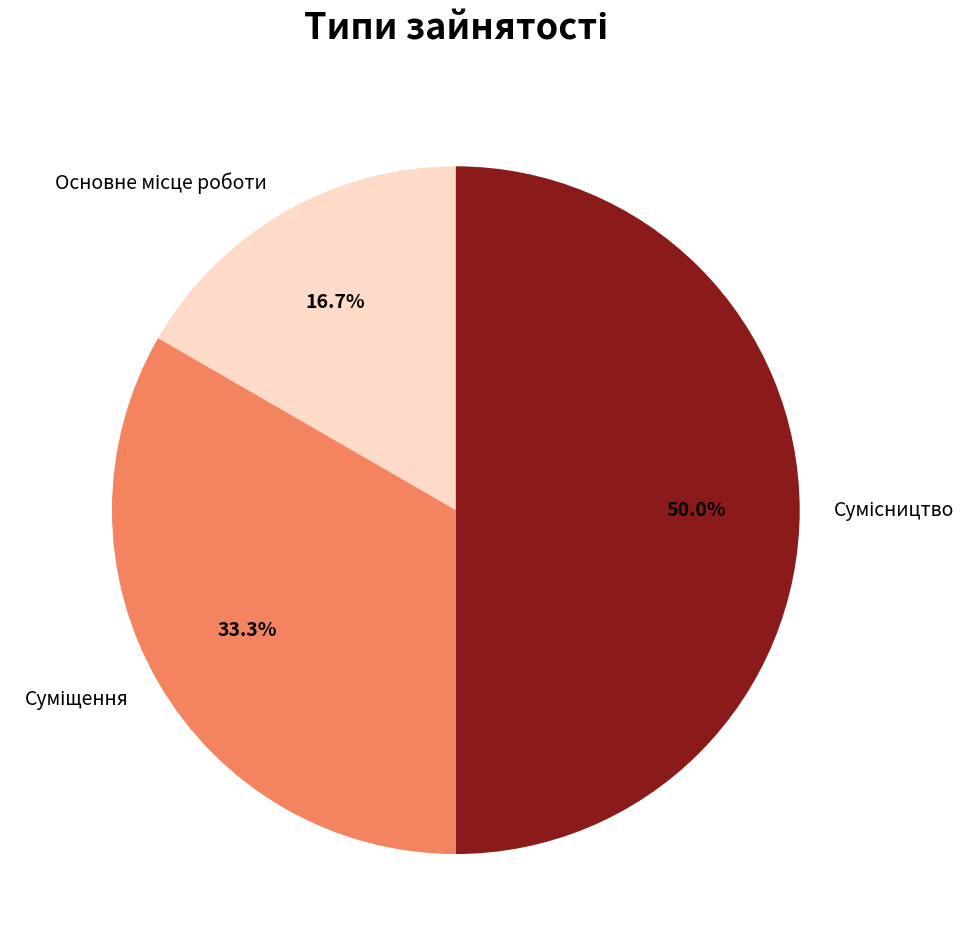

How many segments does this pie chart have?

3